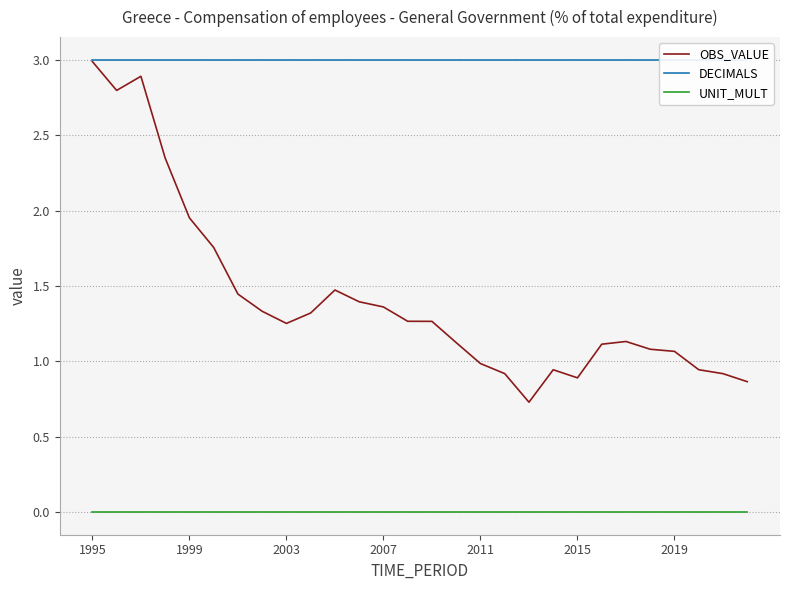

What is the highest value of the OBS_VALUE series?

3.0